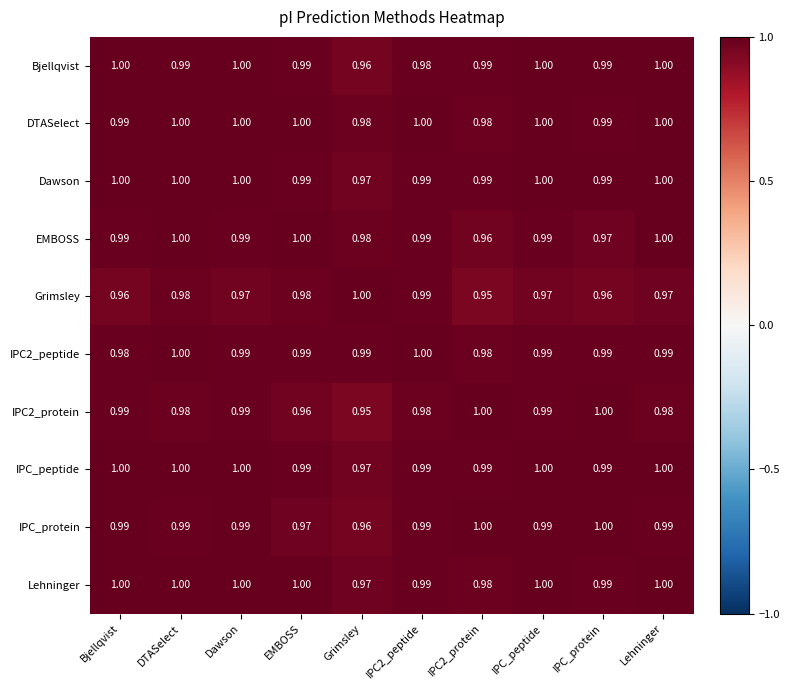

At how many categories does at least one series exceed 0?

10